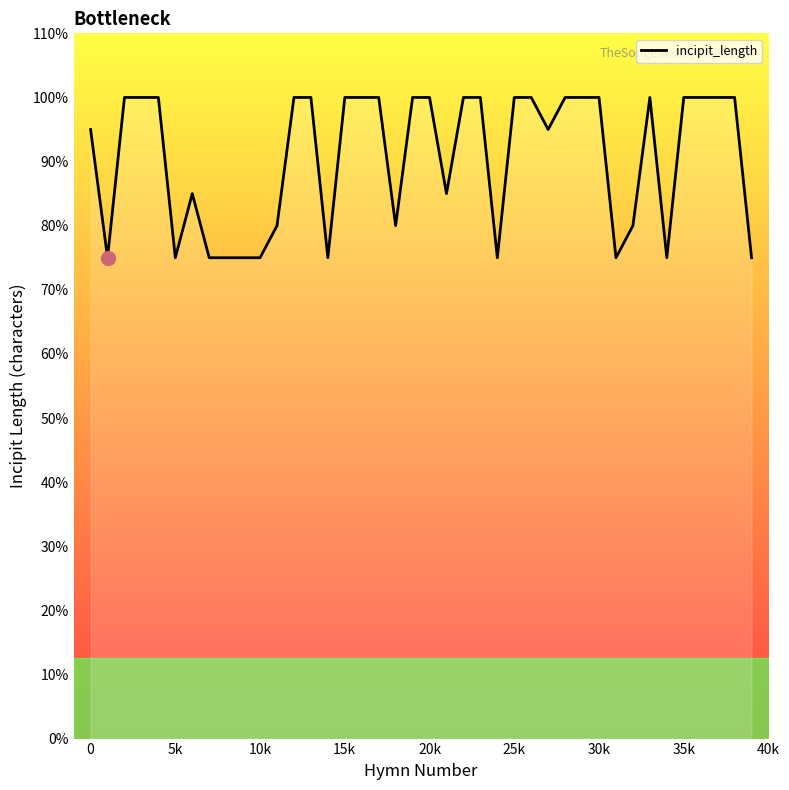

Is this an area chart (filled region under the line)?

Yes